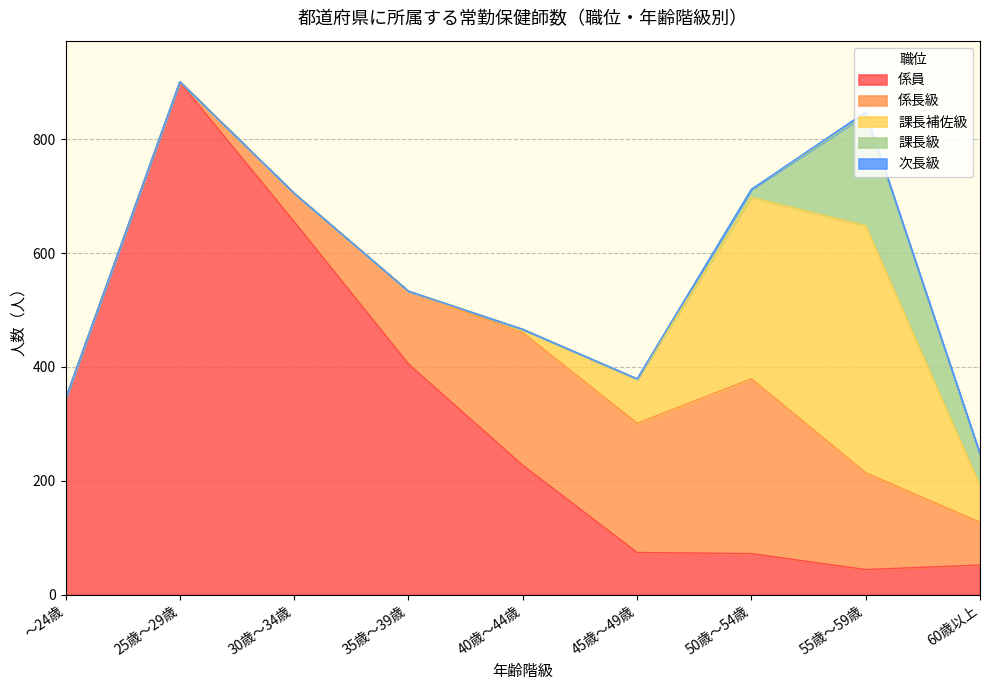

What is the label of the 4th point from the right?

45歳～49歳